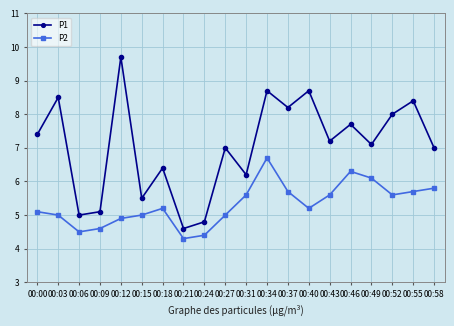

Reading right to left, extract all data points from this chart.

P1: 00:58=7.0	00:55=8.4	00:52=8.0	00:49=7.1	00:46=7.7	00:43=7.2	00:40=8.7	00:37=8.2	00:34=8.7	00:31=6.2	00:27=7.0	00:24=4.8	00:21=4.6	00:18=6.4	00:15=5.5	00:12=9.7	00:09=5.1	00:06=5.0	00:03=8.5	00:00=7.4
P2: 00:58=5.8	00:55=5.7	00:52=5.6	00:49=6.1	00:46=6.3	00:43=5.6	00:40=5.2	00:37=5.7	00:34=6.7	00:31=5.6	00:27=5.0	00:24=4.4	00:21=4.3	00:18=5.2	00:15=5.0	00:12=4.9	00:09=4.6	00:06=4.5	00:03=5.0	00:00=5.1